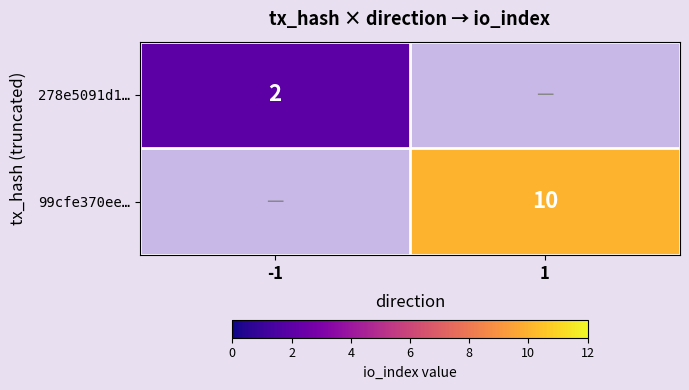

Is the value of 99cfe370ee… at 1 greater than the value of 278e5091d1… at -1?

Yes